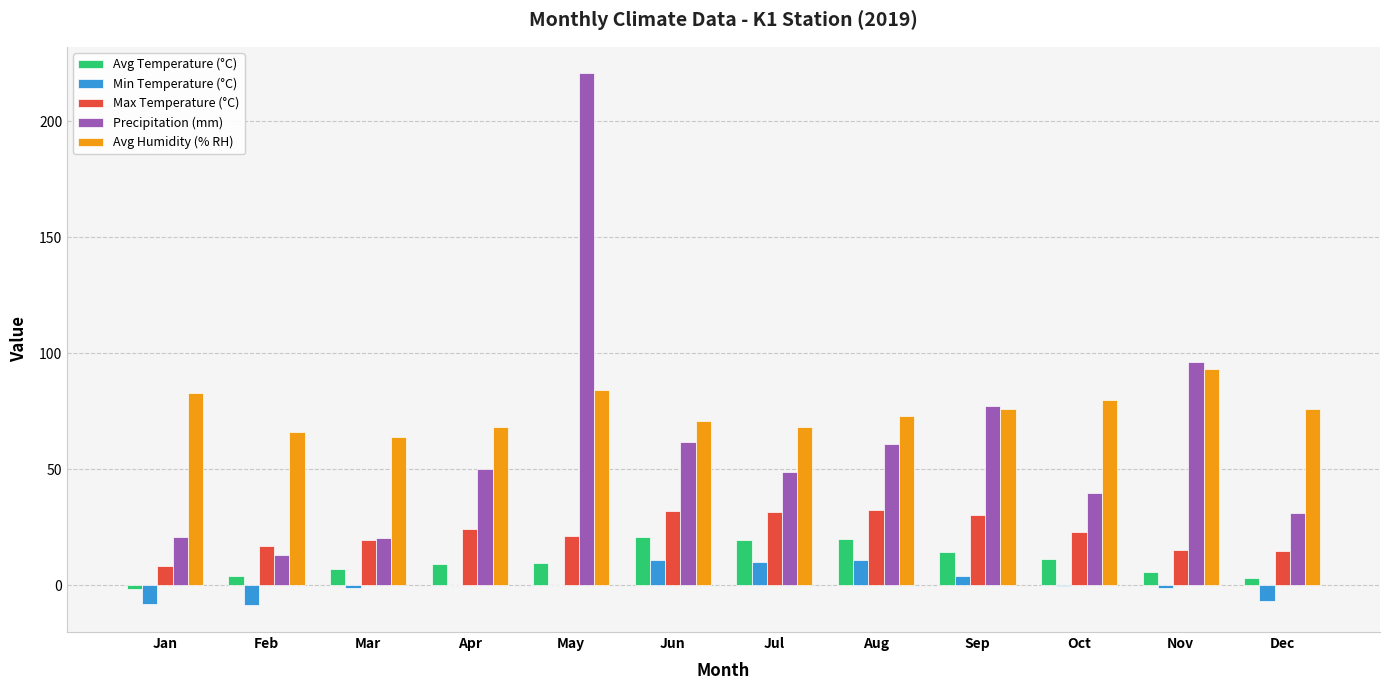

How many distinct data groups are displayed?

5